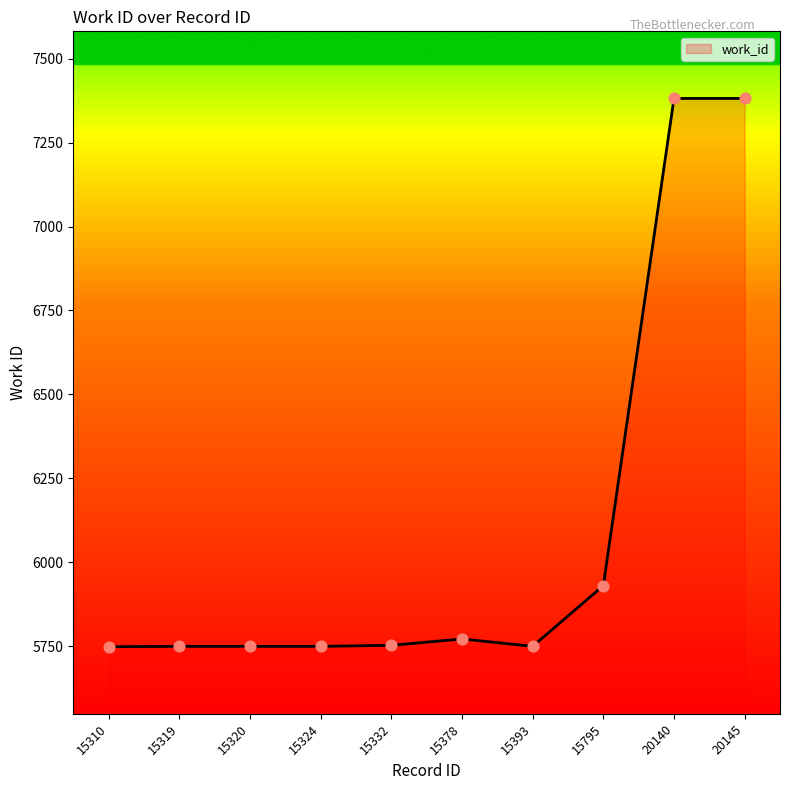

Approximately how many times larger is the value at 15320 compared to 15324?

1.0